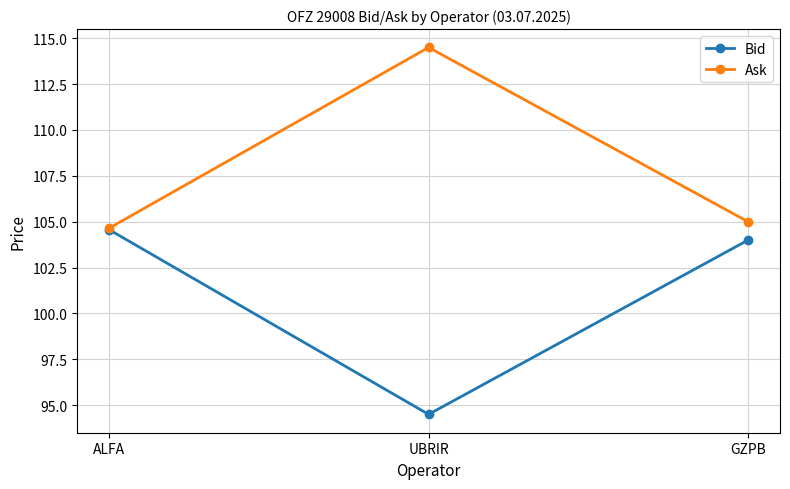

The Bid series shows 145.9 at GZPB. True or false?

False